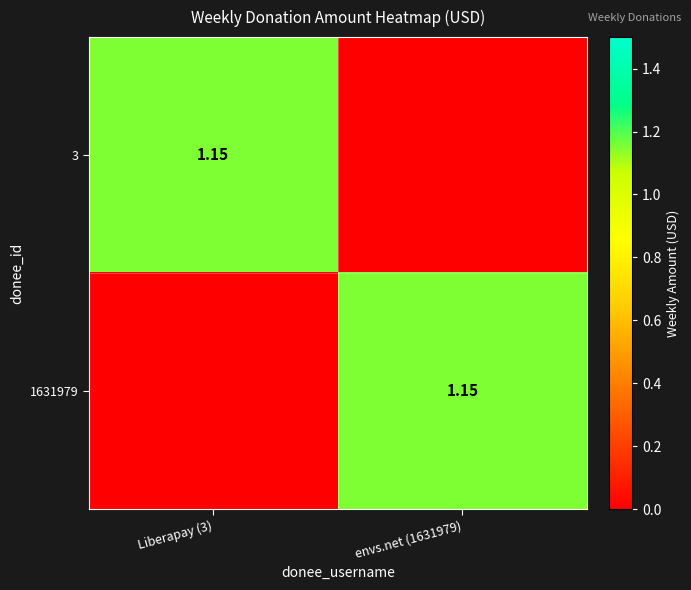

What is the average value of the 3 series?

0.6